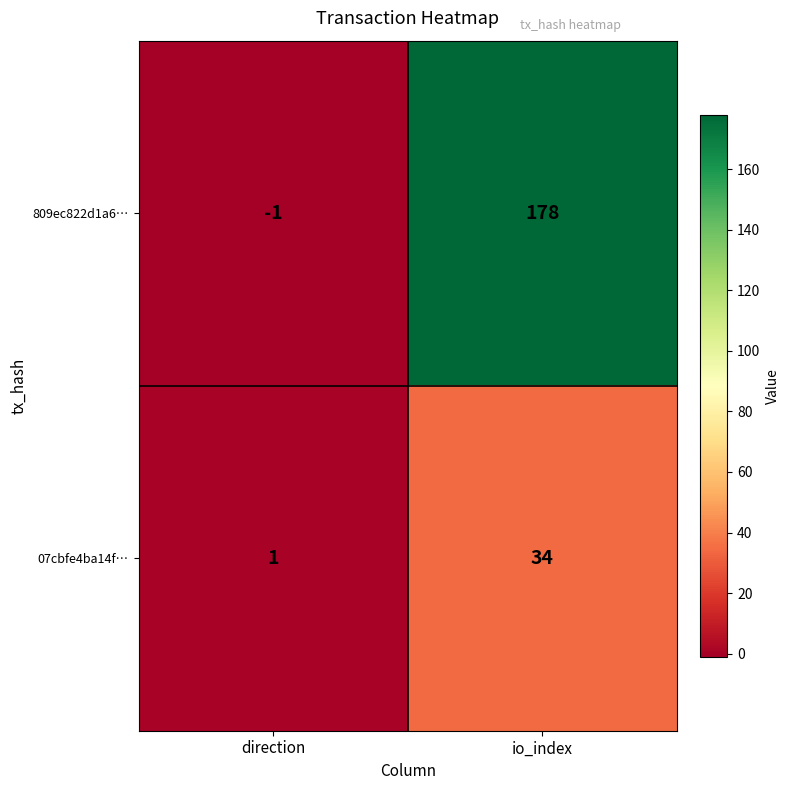

Which category has the lowest value in the 809ec822d1a6… series?

direction